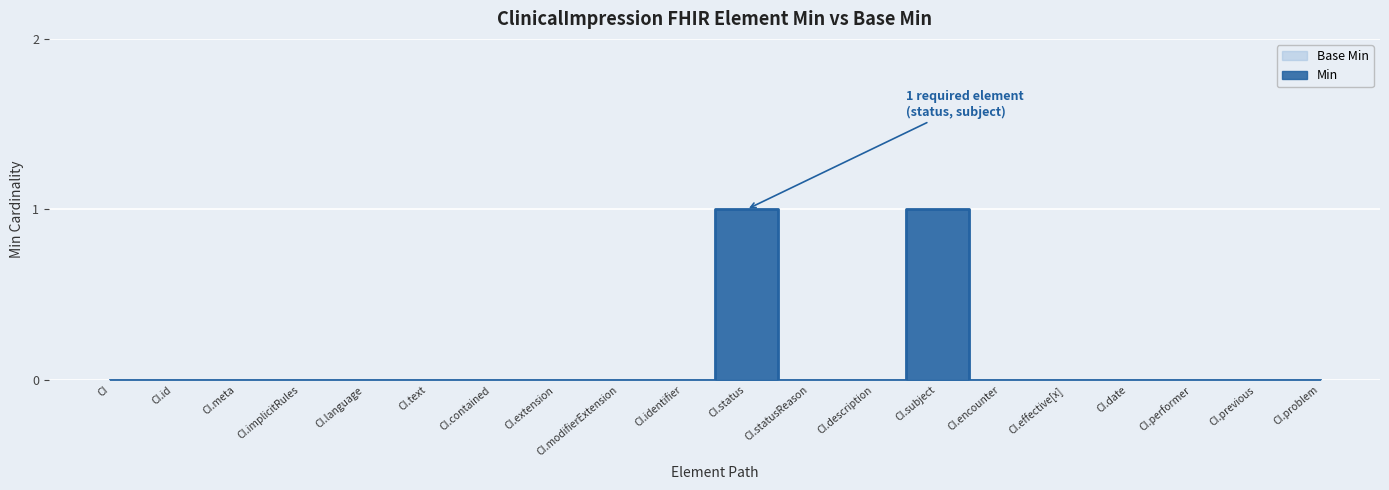

True or false: Base Min has a value of 0 at CI.effective[x].

False